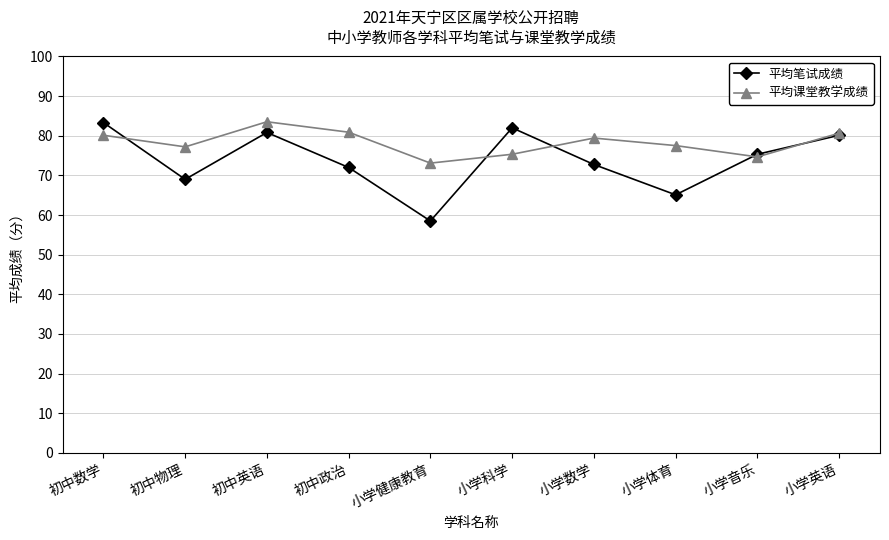

Where is 平均笔试成绩 nearest to the value 70?

初中物理